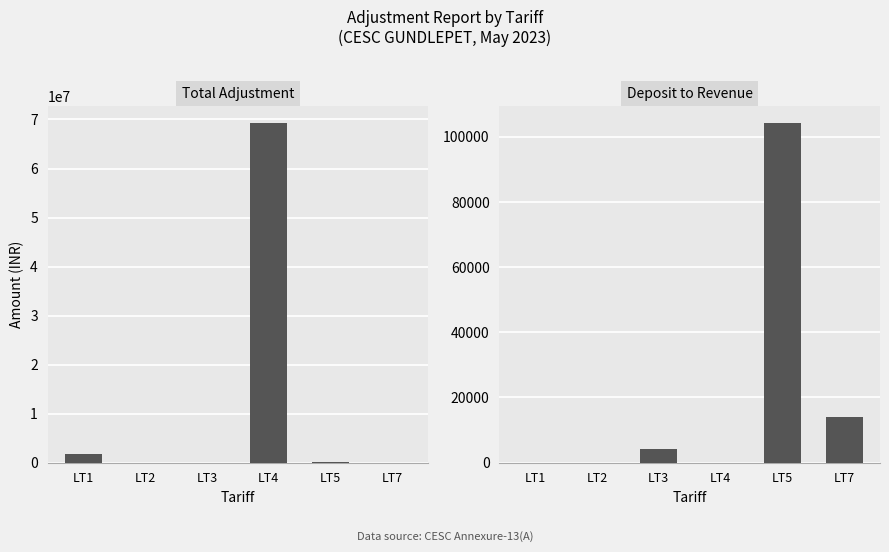

Rank the series by their maximum value, from lowest to highest.

DEPOSIT TO REVENUE, TOTAL ADJUSTMENT